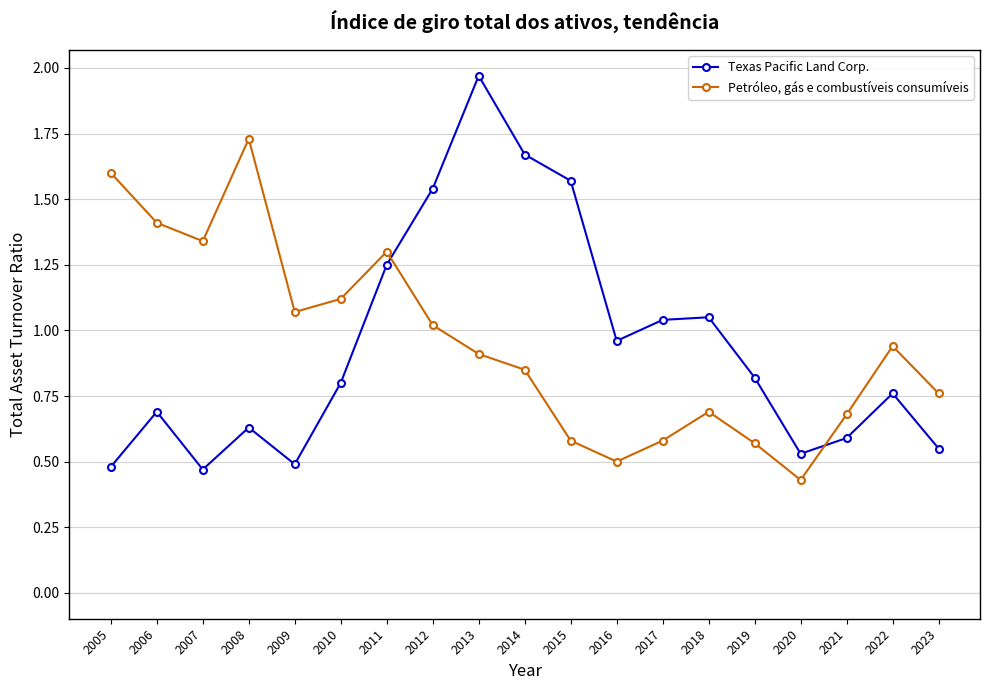

At how many categories does at least one series exceed 1?

13